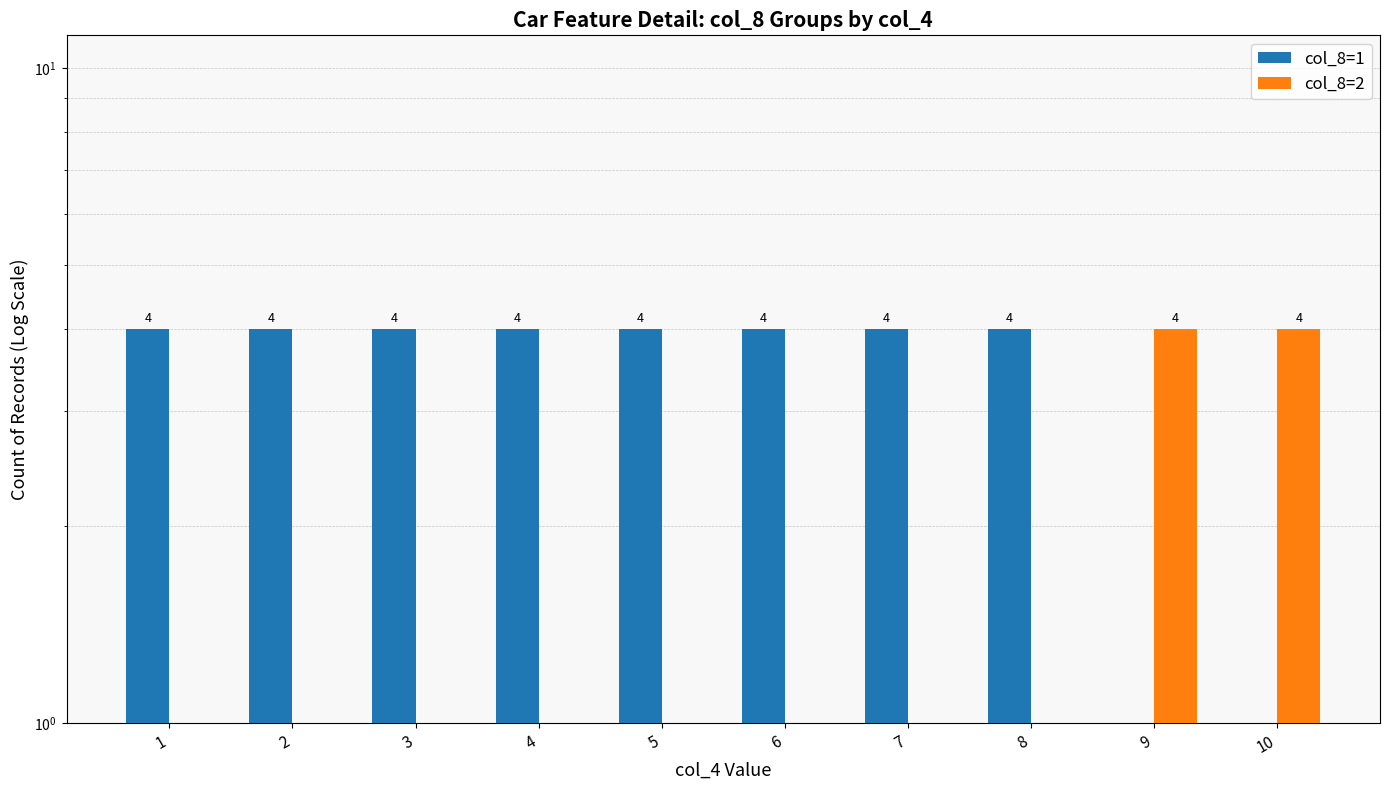

Rank the categories by col_8=2 value from lowest to highest.

1, 2, 3, 4, 5, 6, 7, 8, 9, 10